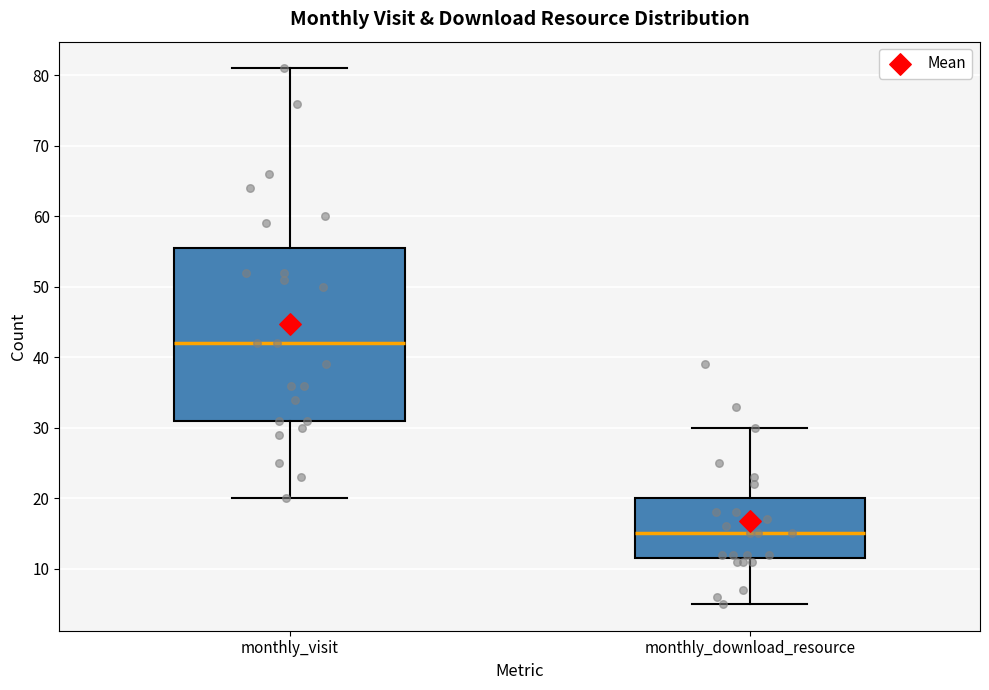

Which box has the lowest median line?

monthly_download_resource